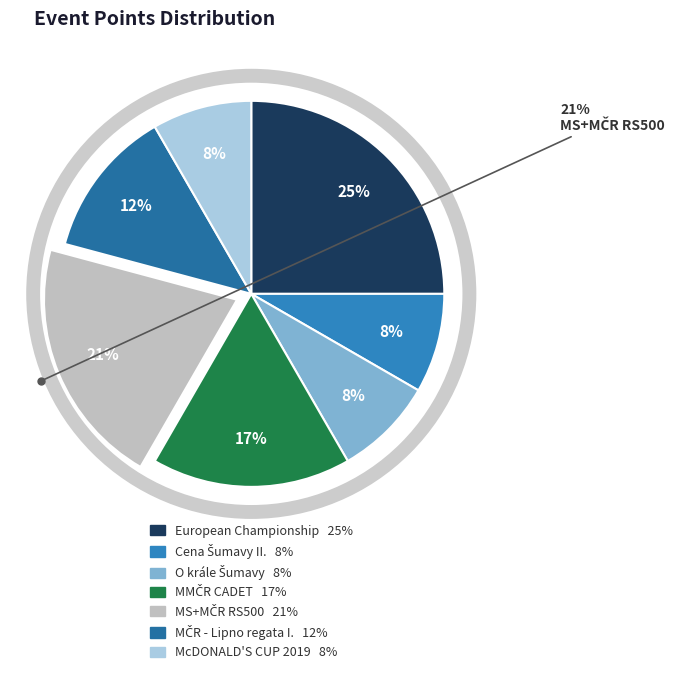

Count the number of slices in the pie.

7